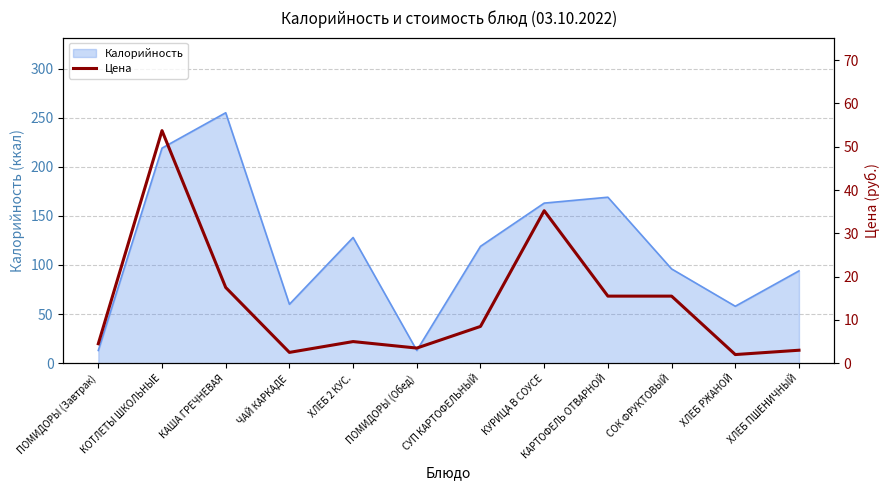

The value at СУП КАРТОФЕЛЬНЫЙ is 3.1. True or false?

False